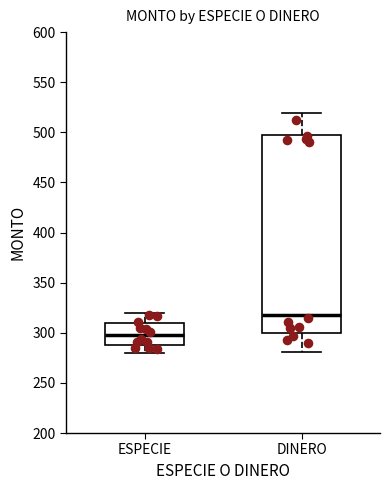

Reading left to right, transcribe this box plot: for each box, give where its median line is, the range the box spans, and where its two whiskers end, as read against the y-axis. The values are not printed on the chart, so give them approximately, as read against the axis.

ESPECIE: median 295, box 285 to 310, whiskers 280 to 320
DINERO: median 320, box 300 to 500, whiskers 280 to 520